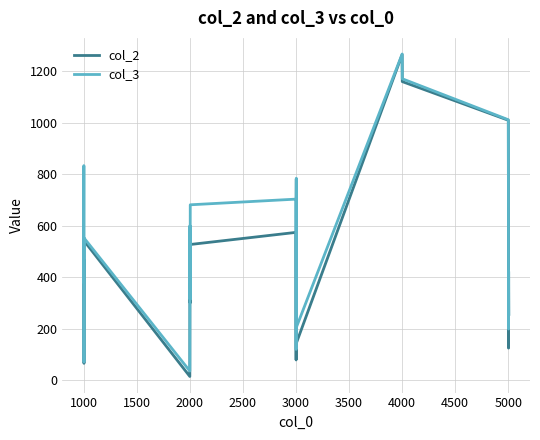

What is the maximum value shown in the chart?

1266